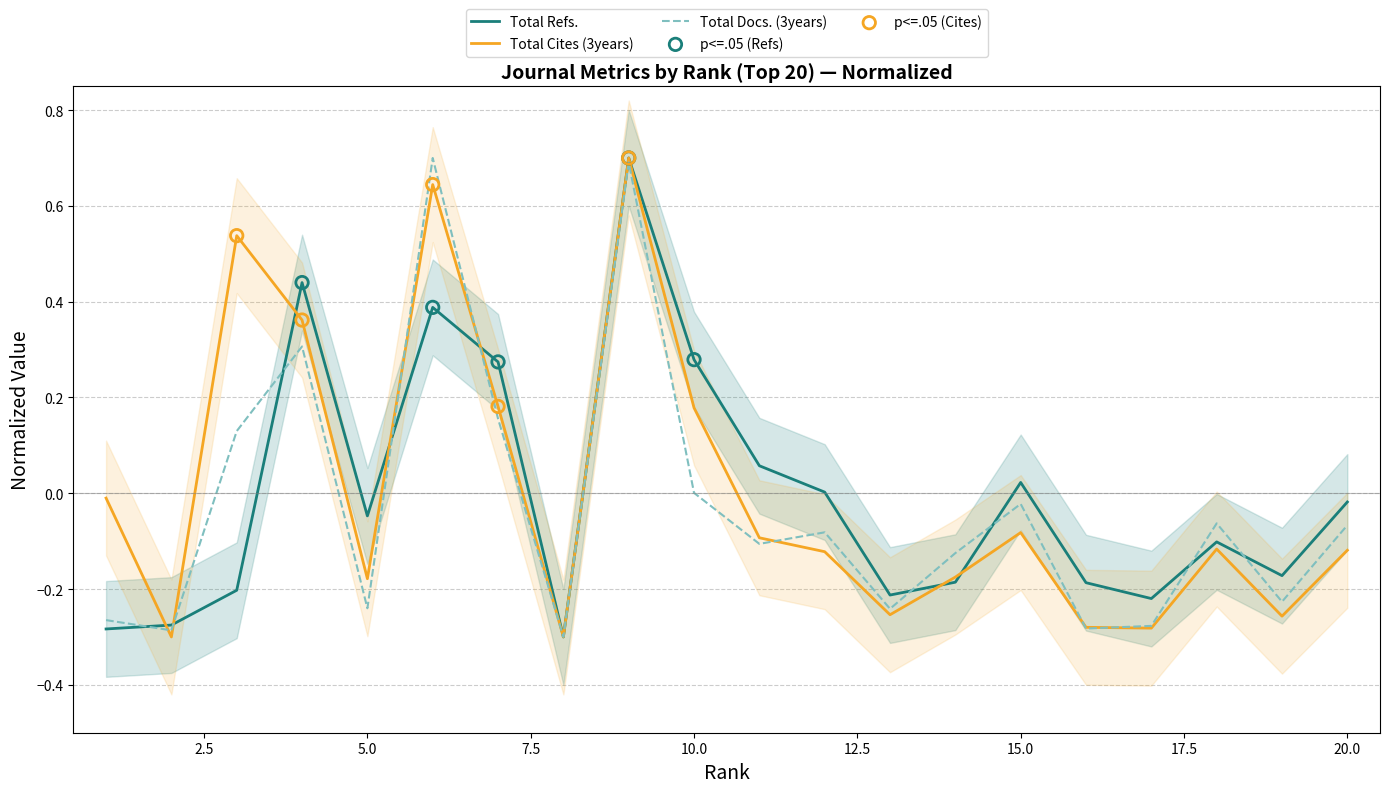

Which series reaches the minimum Y coordinate?

Total Refs.